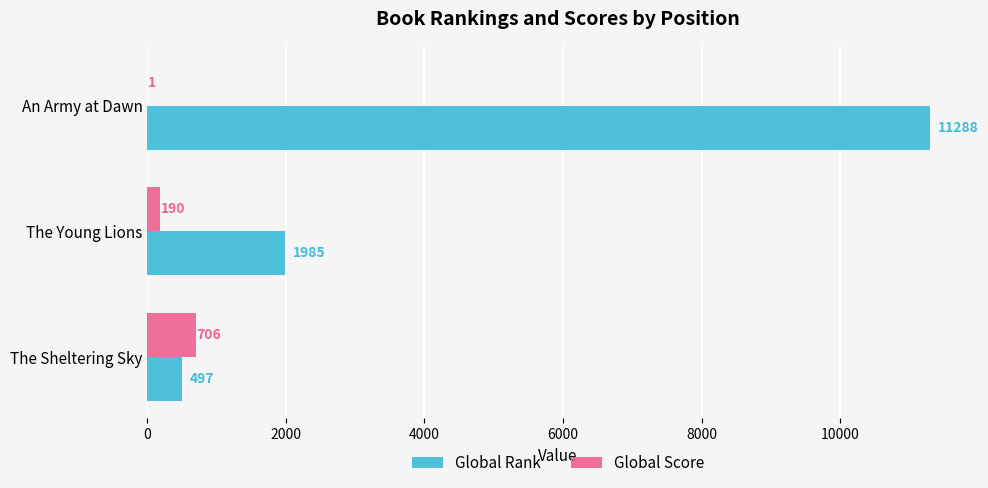

What is the sum of all Global Score values?

897